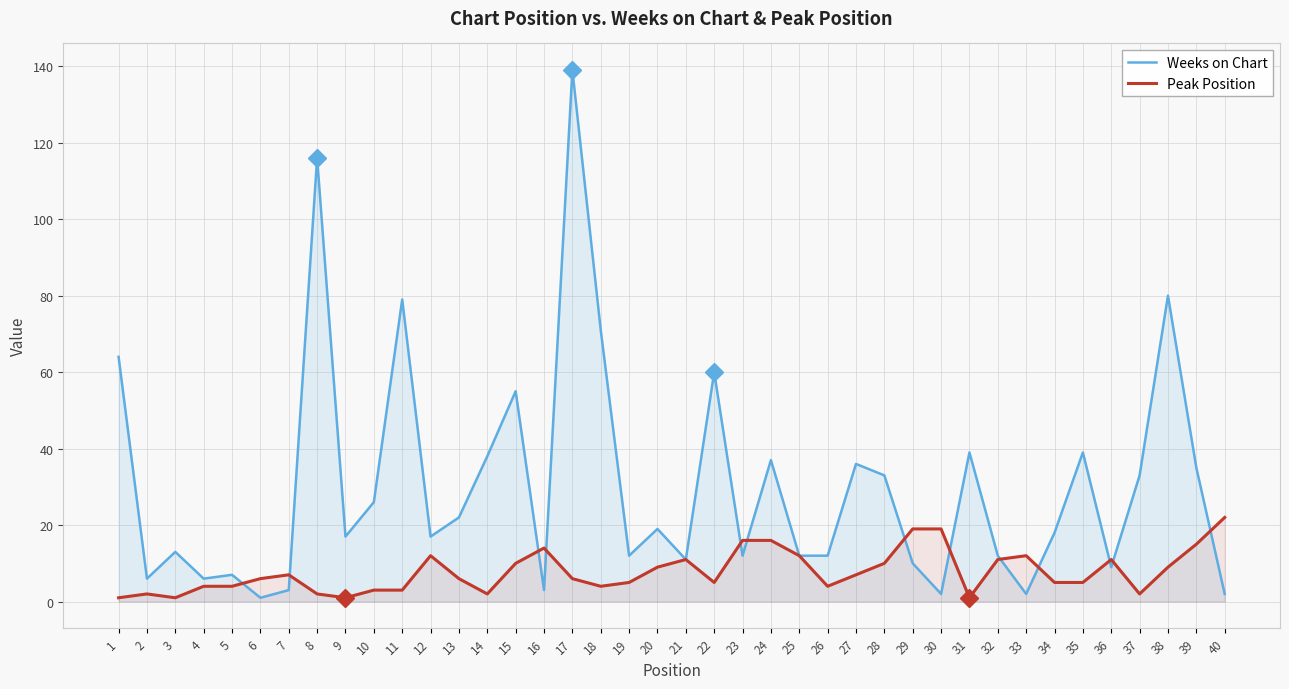

Which label corresponds to the smallest value in the chart?

6